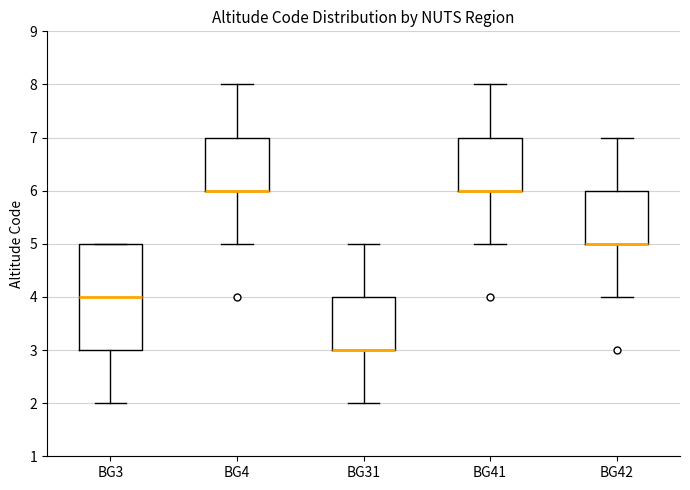

Where is the upper edge of the box for BG4 on the y-axis? The values are not printed on the chart, so give them approximately, as read against the axis.

7